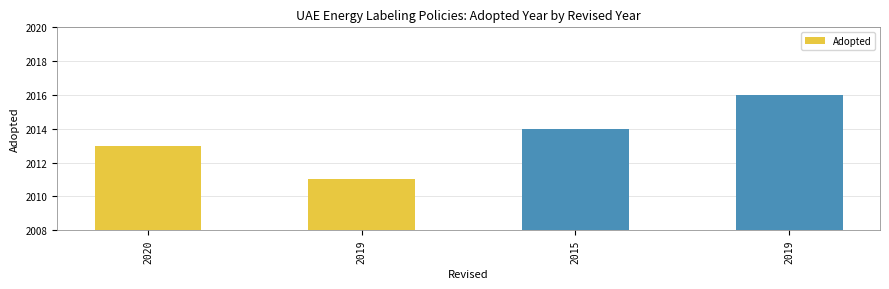

Does the chart contain any negative values?

No